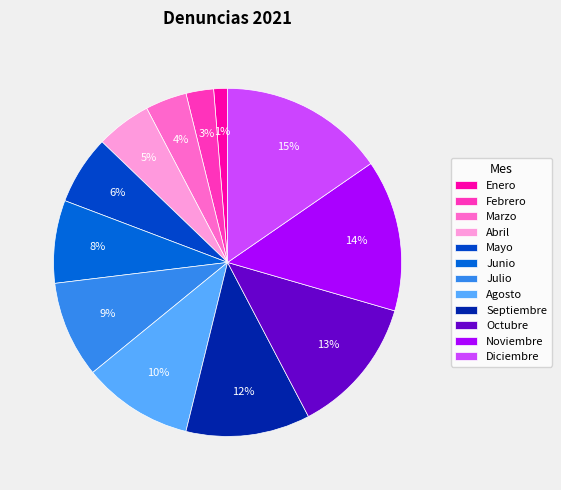

Rank the categories by value from highest to lowest.

Diciembre, Noviembre, Octubre, Septiembre, Agosto, Julio, Junio, Mayo, Abril, Marzo, Febrero, Enero